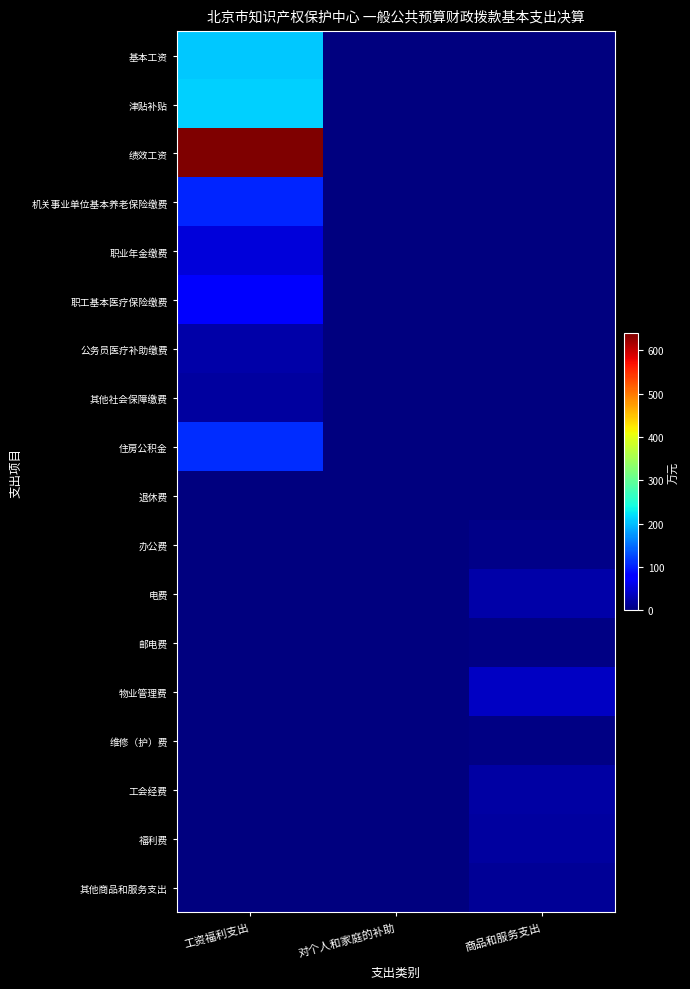

At how many categories does at least one series exceed 609?

1